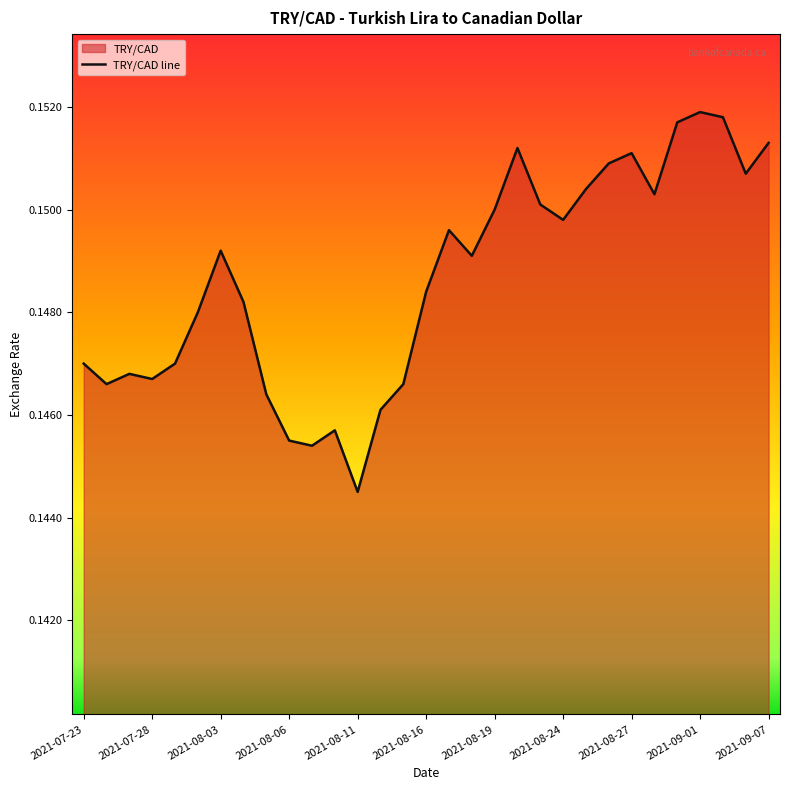

How many lines are shown in the chart?

1